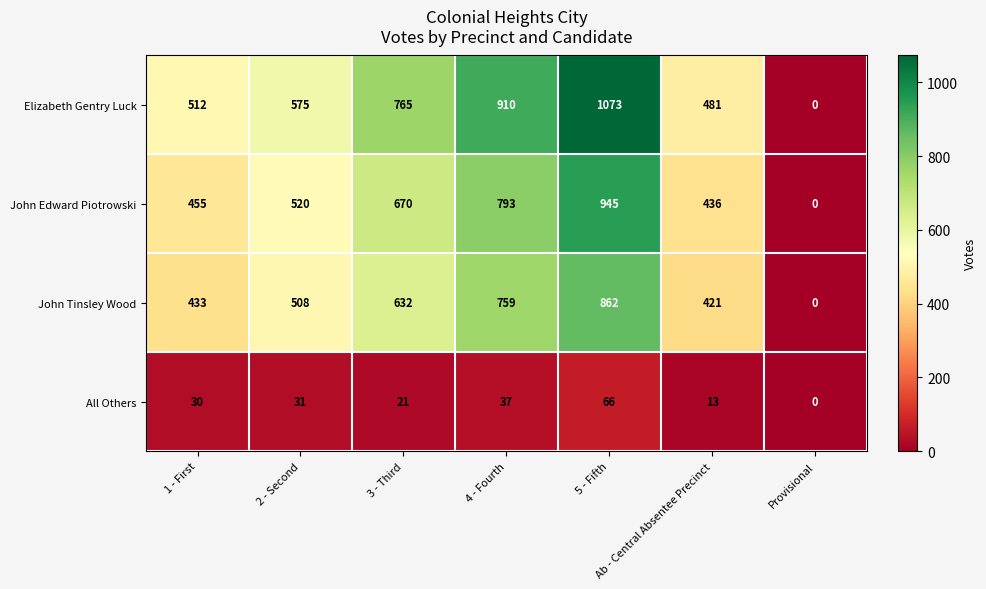

Which series changed the most between 4 - Fourth and 5 - Fifth?

Elizabeth Gentry Luck